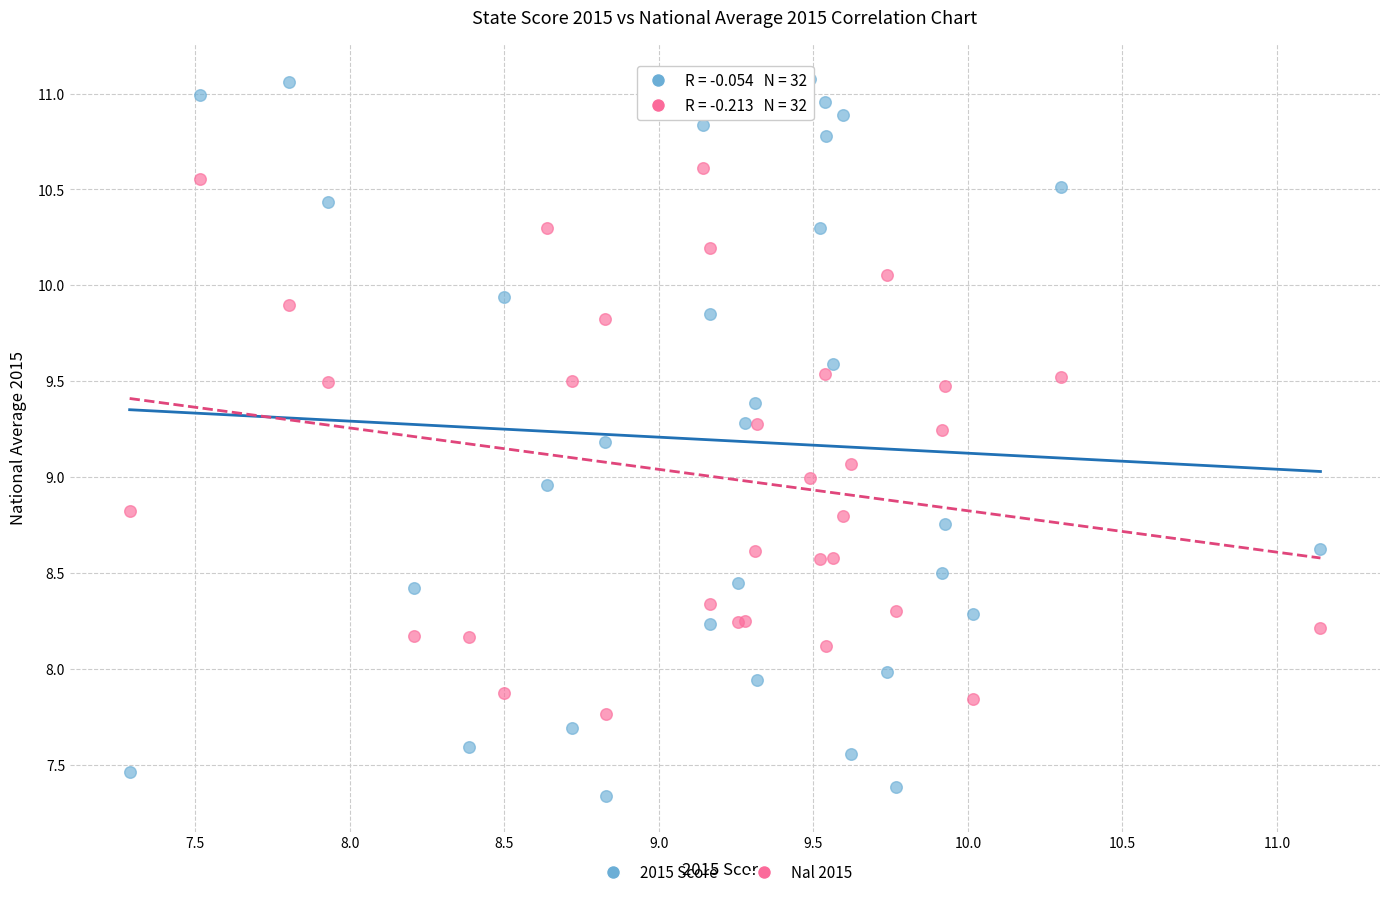

Which series contains the lowest Y value?

2015 Score